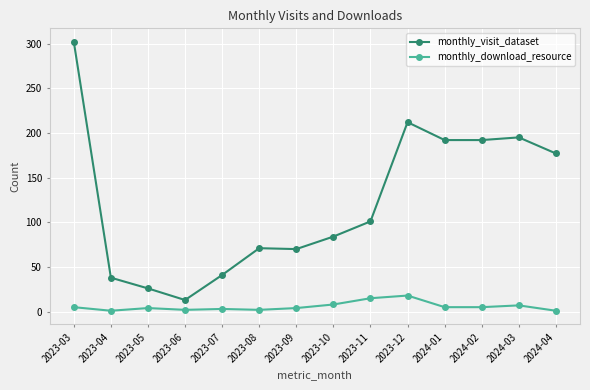

What is the label of the 12th point from the right?

2023-05